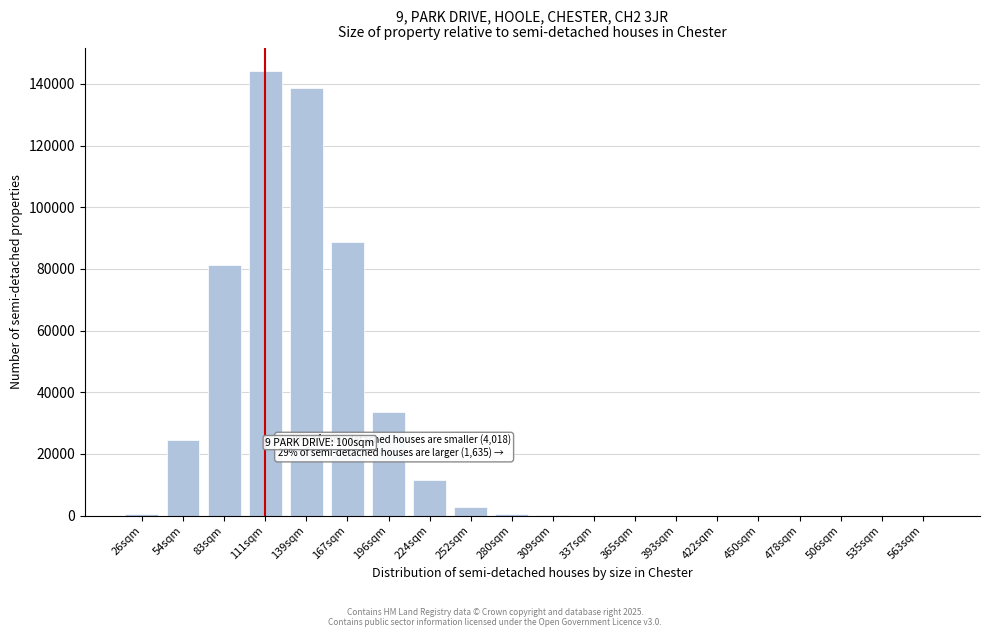

Approximately how many times larger is the value at 139sqm compared to 224sqm?

11.9